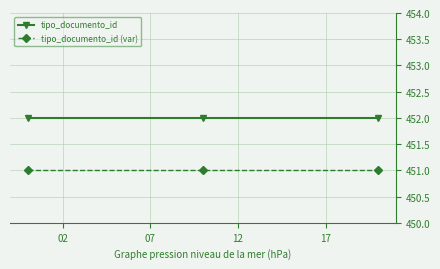

What is the average value of the tipo_documento_id (var) series?

451